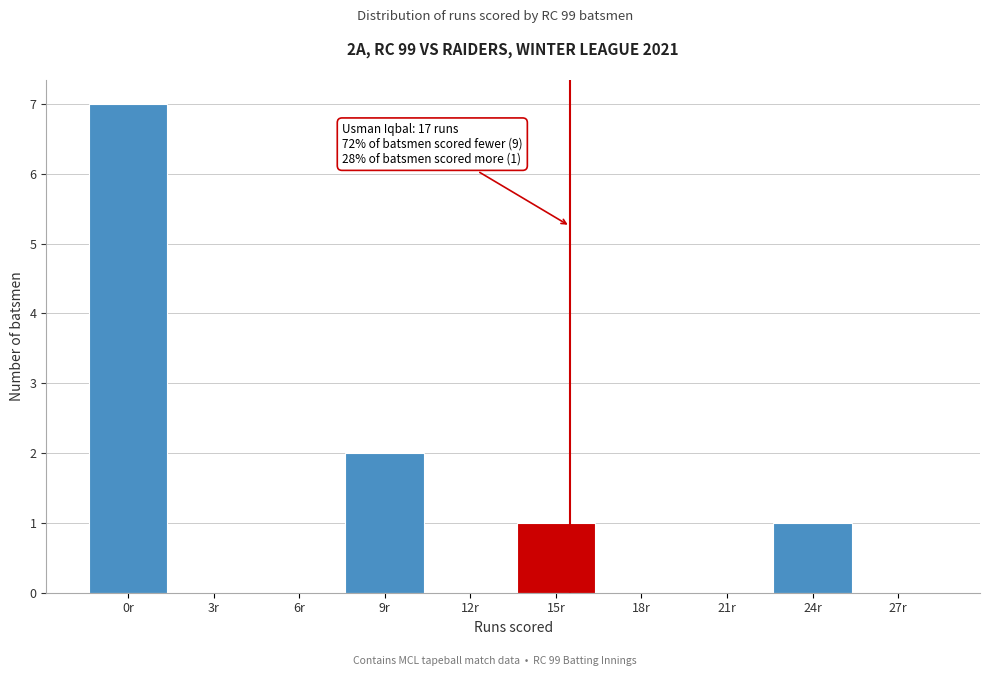

Reading left to right, what are all the values shown in this chart?

0r=7	3r=0	6r=0	9r=2	12r=0	15r=1	18r=0	21r=0	24r=1	27r=0